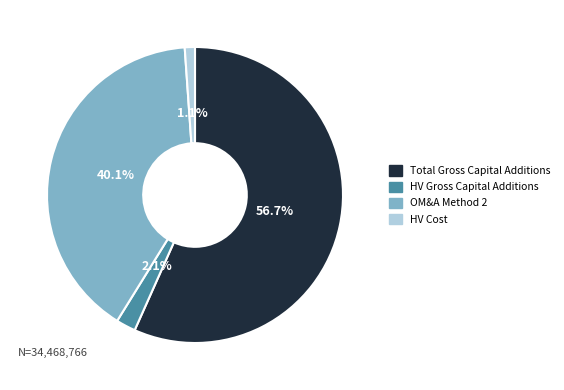

Does OM&A Method 2 account for over 50% of the chart?

No